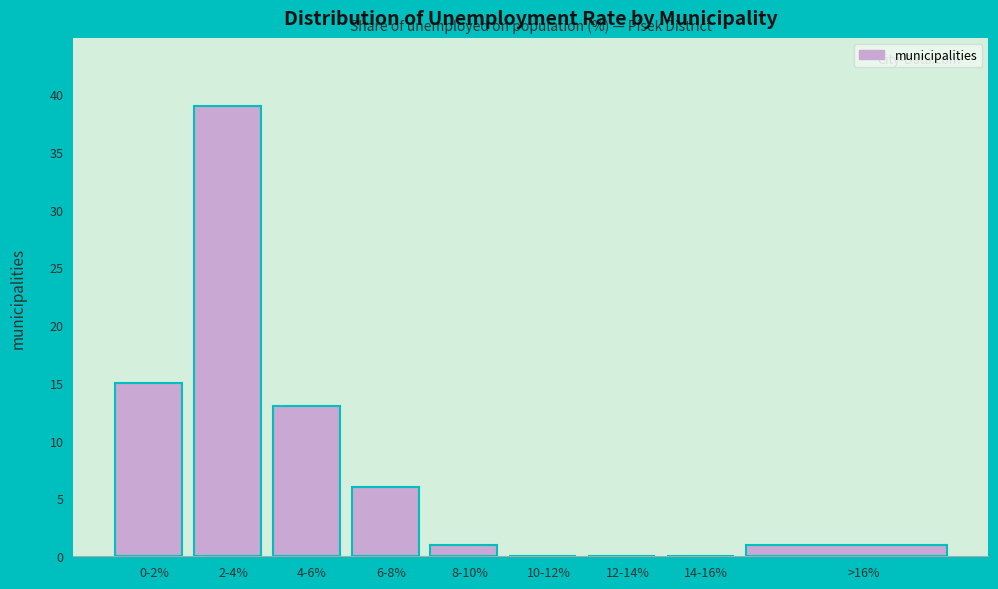

Reading left to right, transcribe all the data shown in this chart.

0-2%=15	2-4%=39	4-6%=13	6-8%=6	8-10%=1	10-12%=0	12-14%=0	14-16%=0	>16%=1